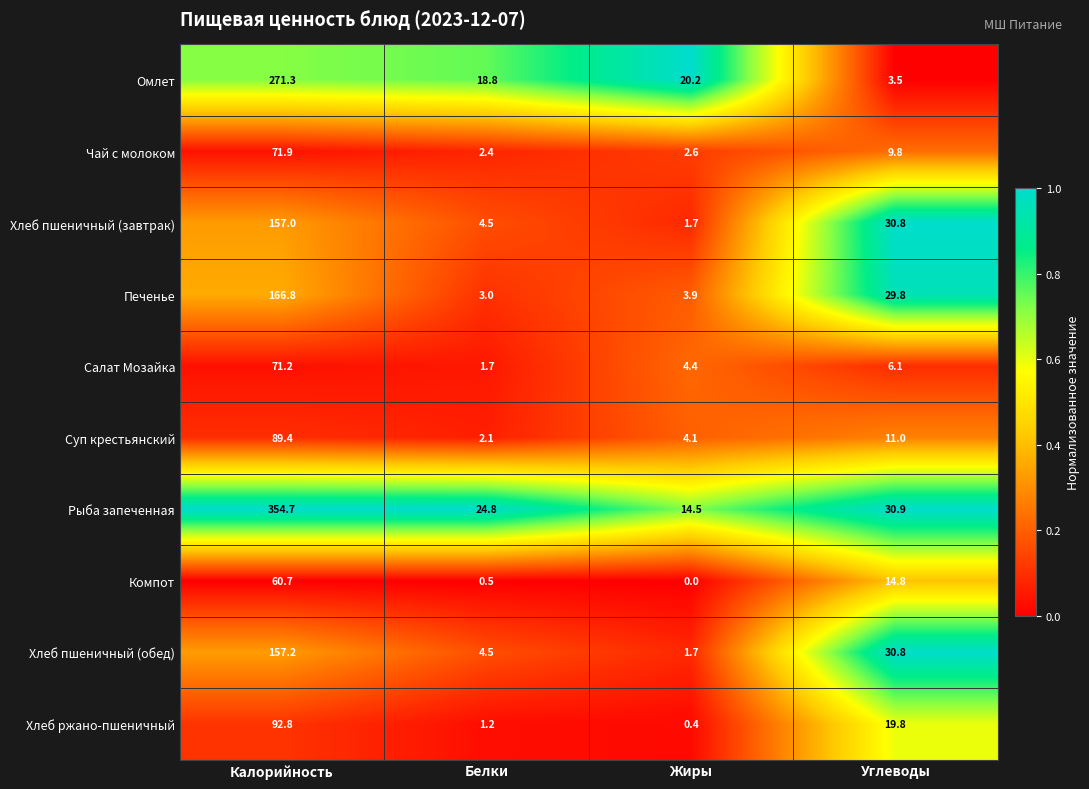

At which category is the sum across all series the highest?

Калорийность